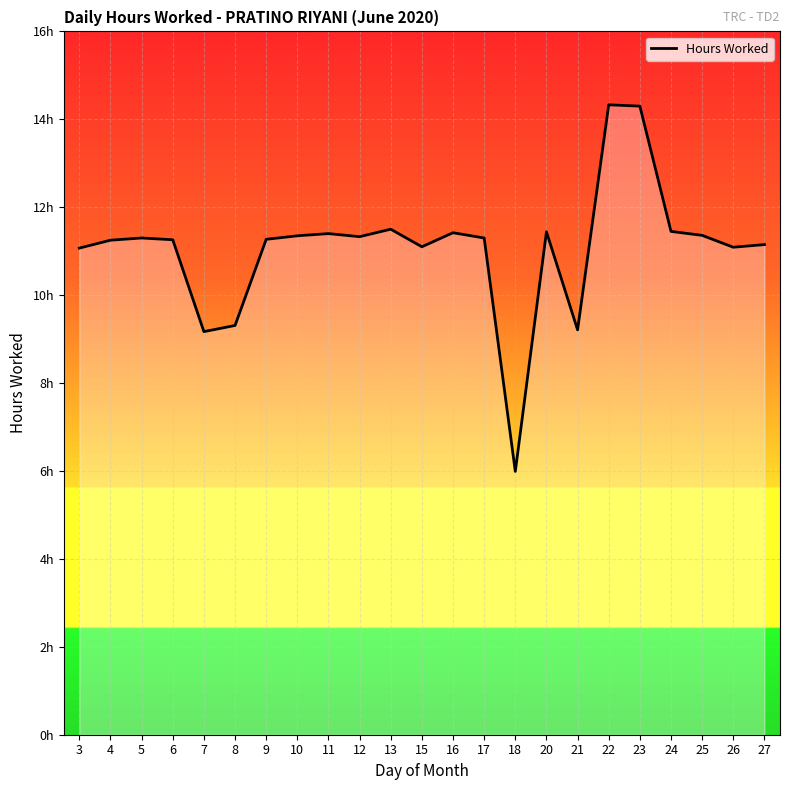

Does the chart display data point markers on the line(s)?

No